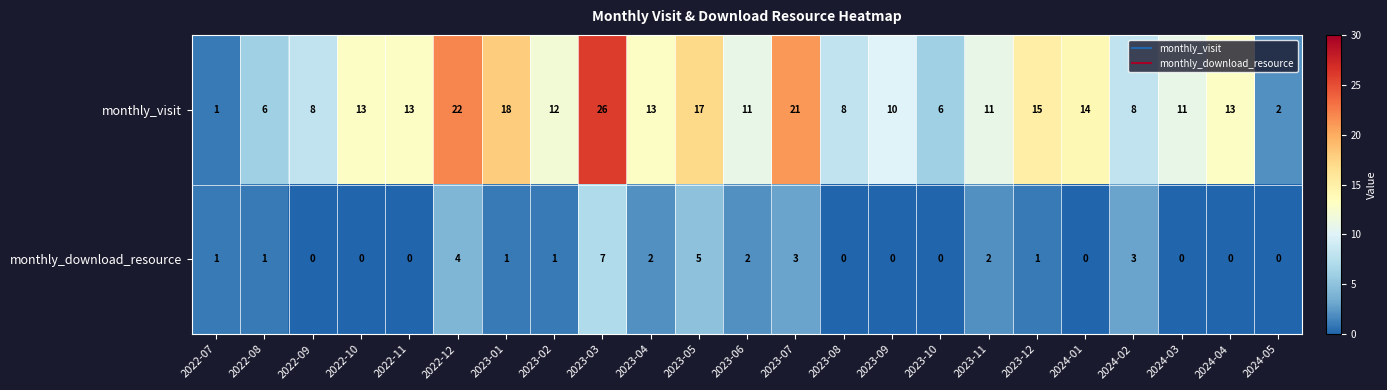

What value does the monthly_visit series have at 2024-04, to the nearest 5?

15